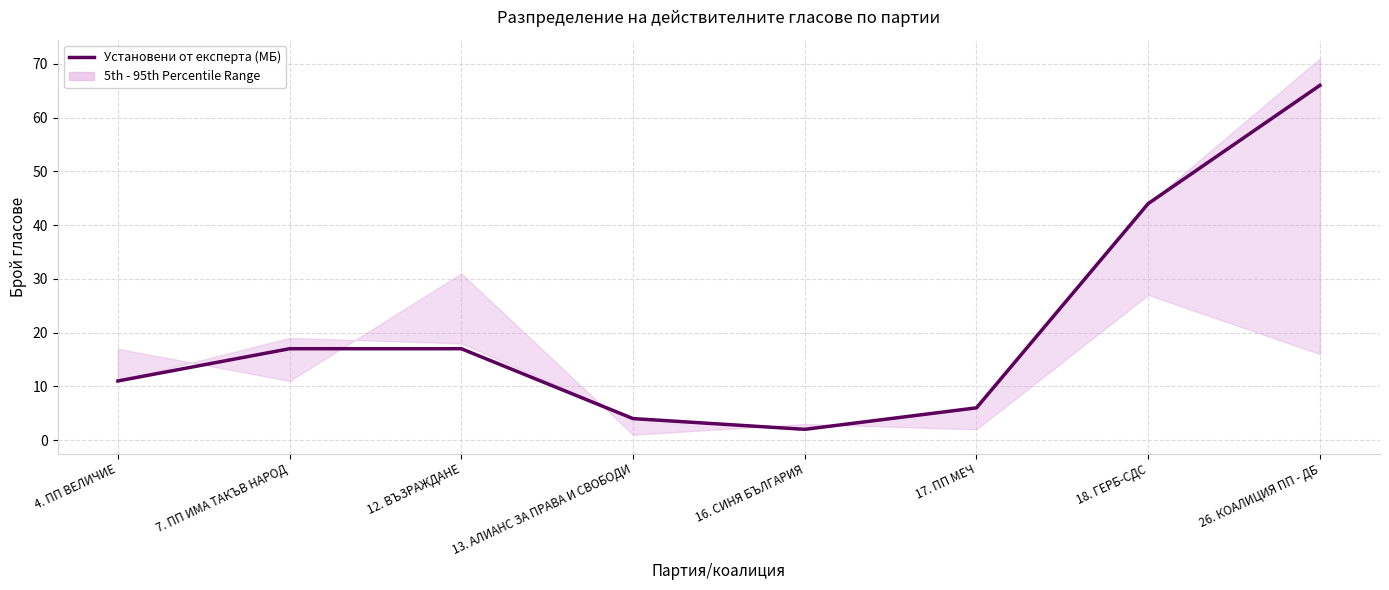

How many data points are less than 17?

4